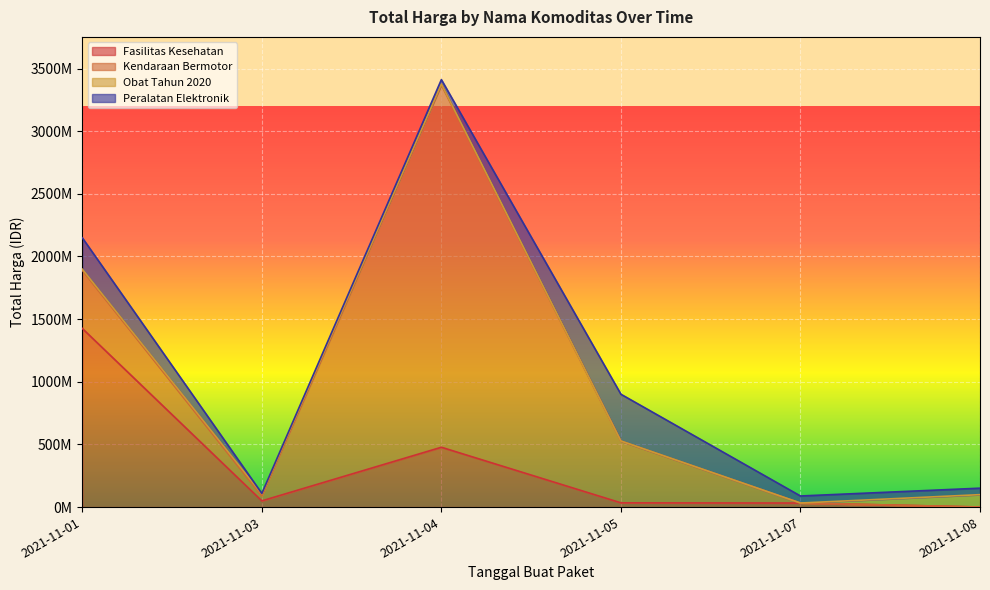

Between 2021-11-01 and 2021-11-08, which is larger?

2021-11-01